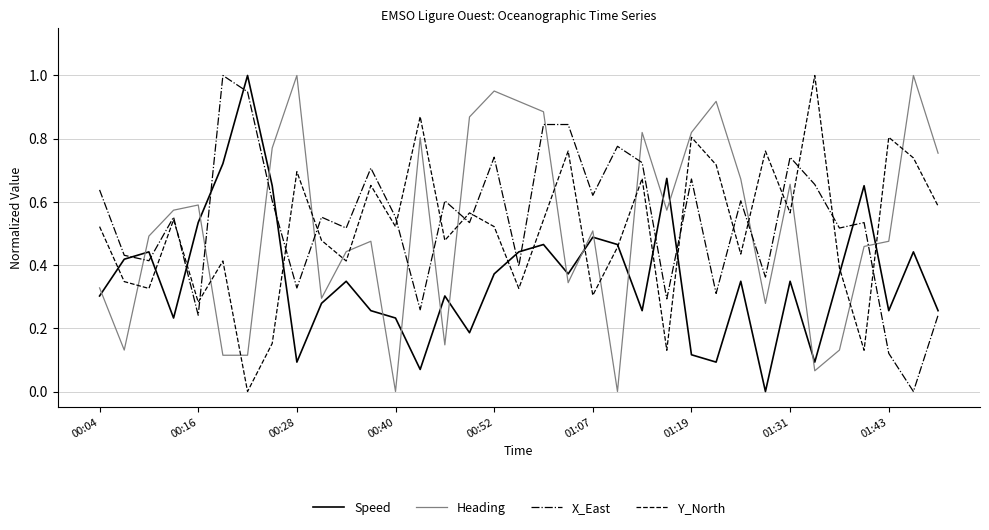

True or false: Heading and Y_North intersect in this chart.

True